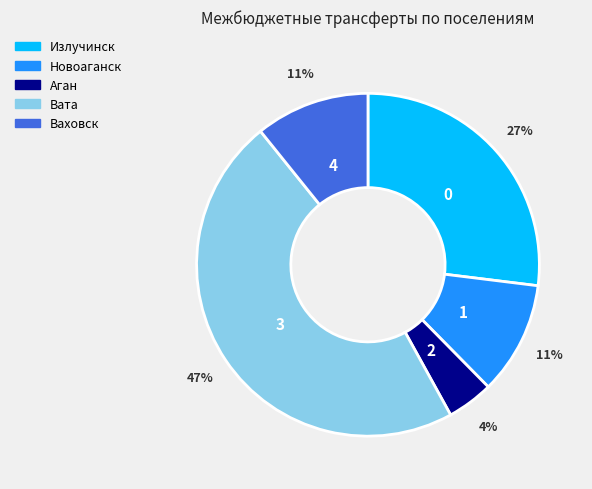

Is the sum of Новоаганск and Ваховск greater than half?

No